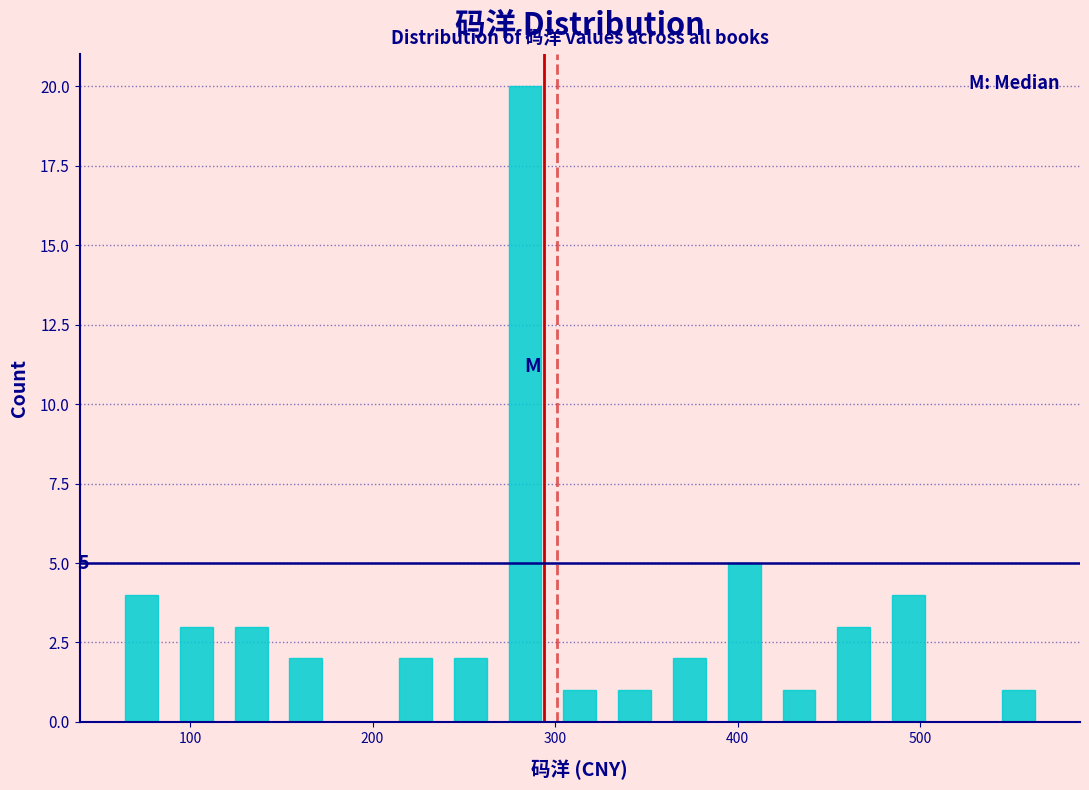

Around what value on the x-axis is the tallest bar? Give the approximate position of its centre, as read against the axis.

280